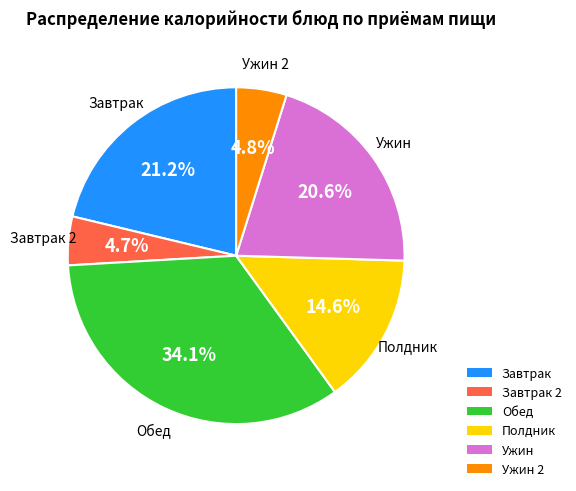

Is the sum of Ужин and Полдник greater than half?

No